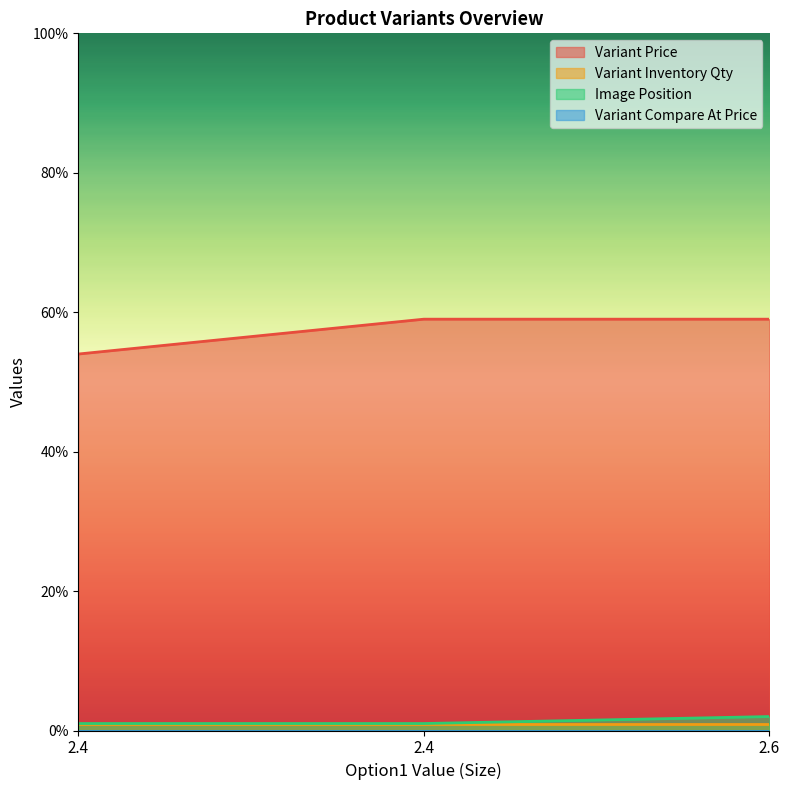

At how many categories does at least one series exceed 38?

3